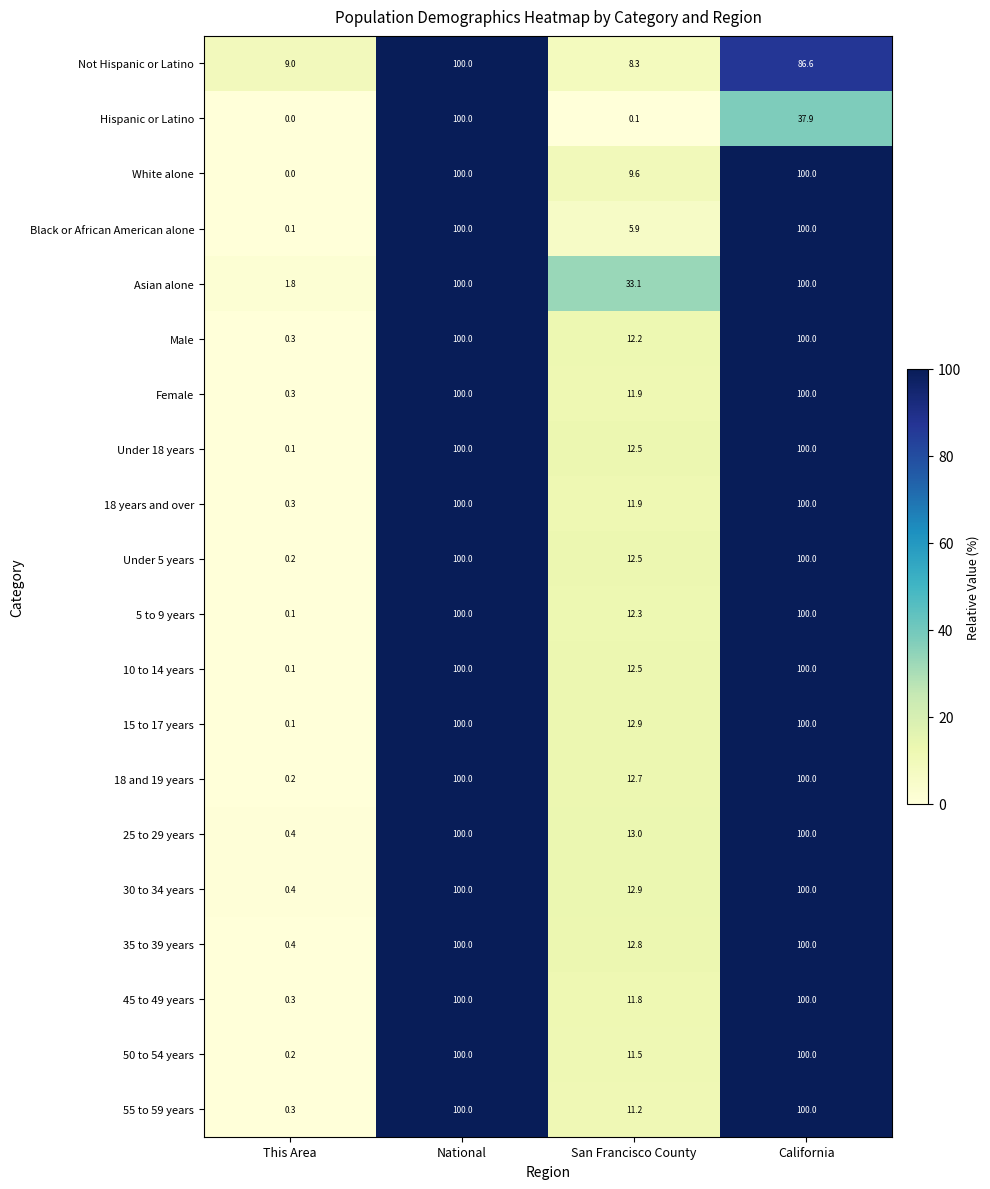

What is the difference between the highest and lowest values at San Francisco County?

33.0